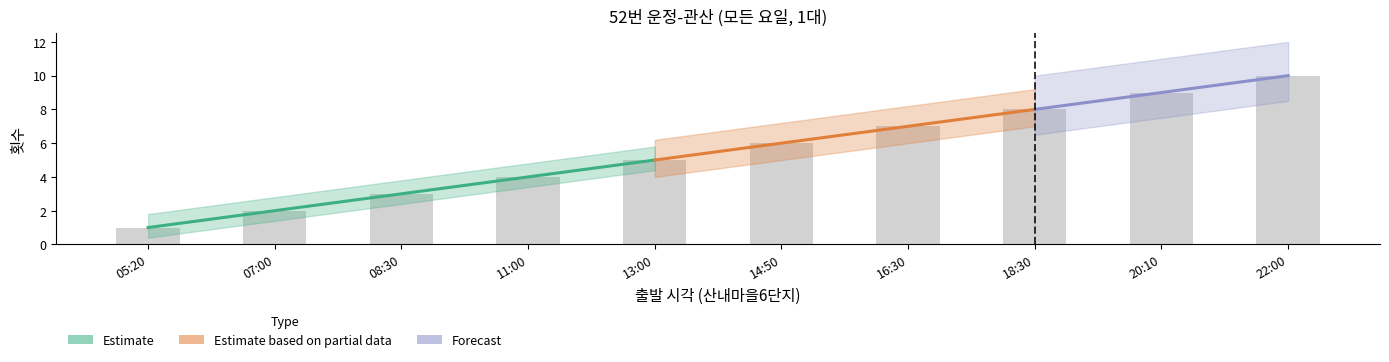

What is the difference between the maximum and second lowest values?

8